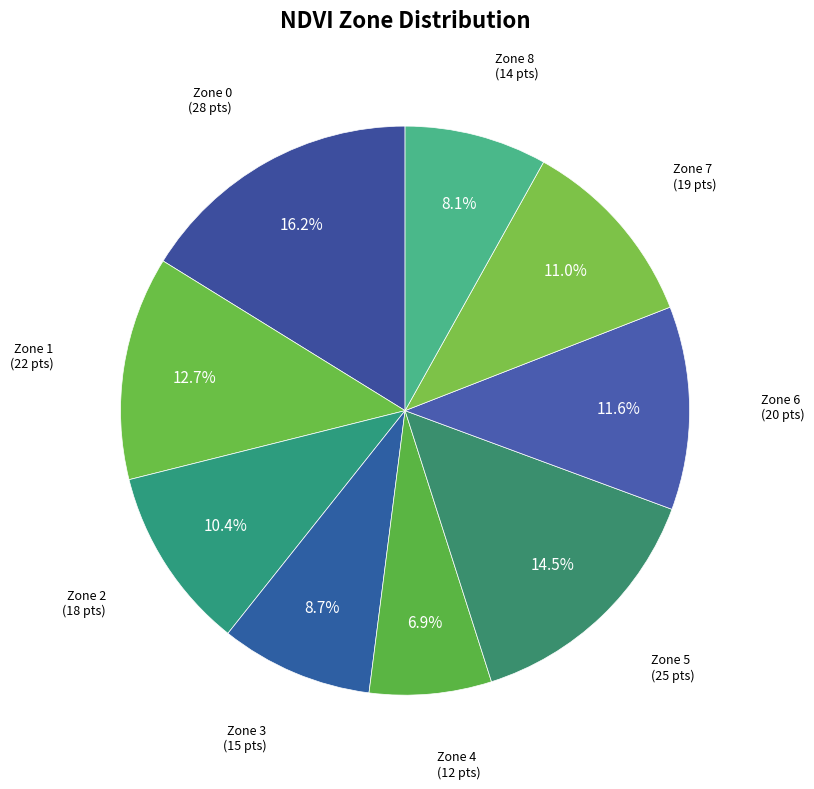

What is the largest slice in the pie chart?

Zone 0